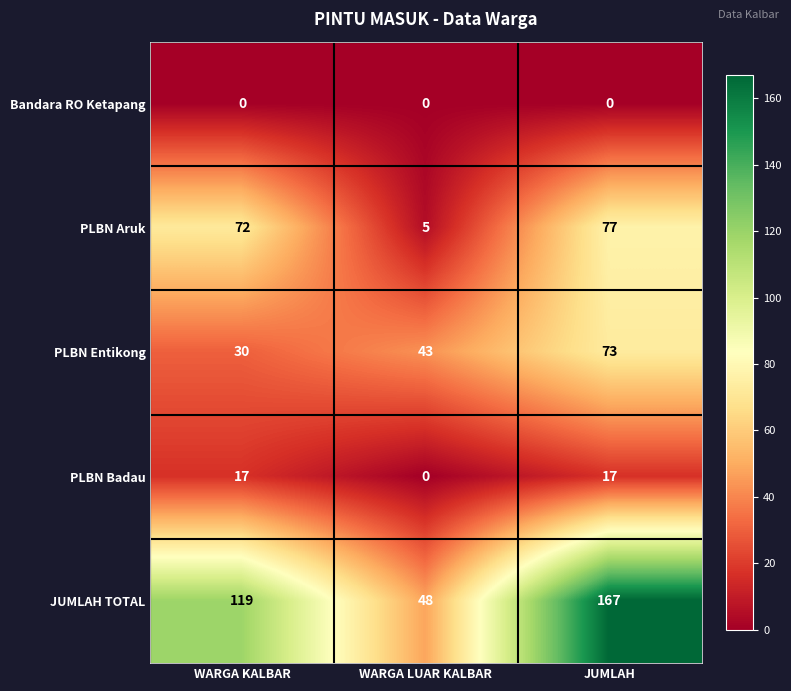

What is the sum of all PLBN Badau values?

34